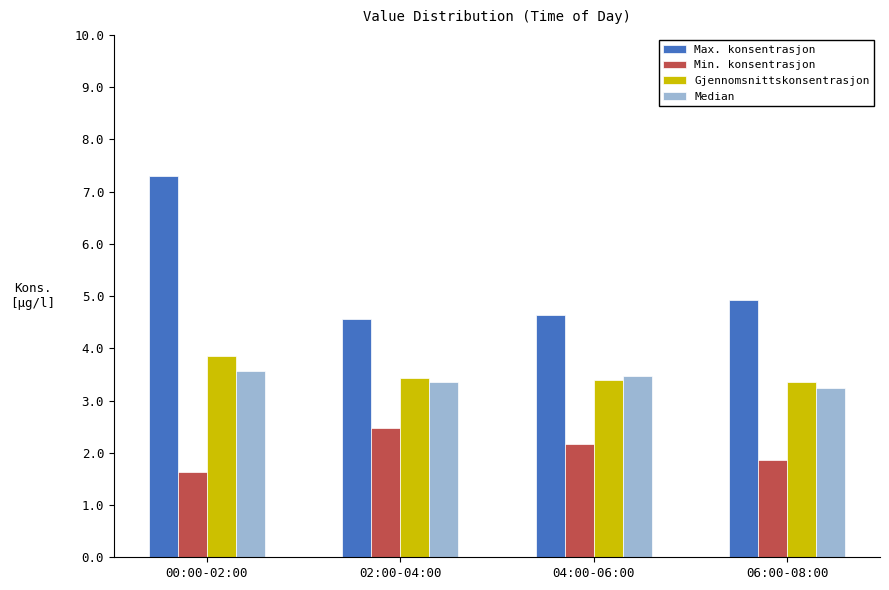

What is the maximum value shown in the chart?

7.3